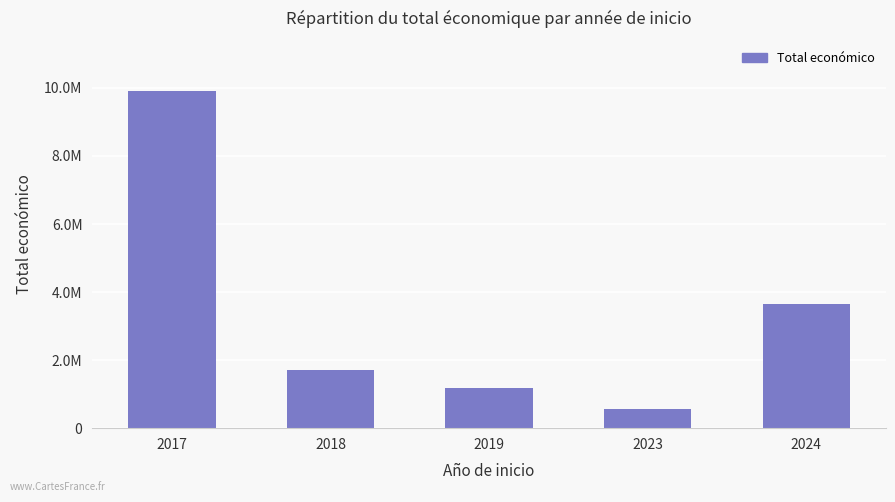

Does the chart contain any negative values?

No